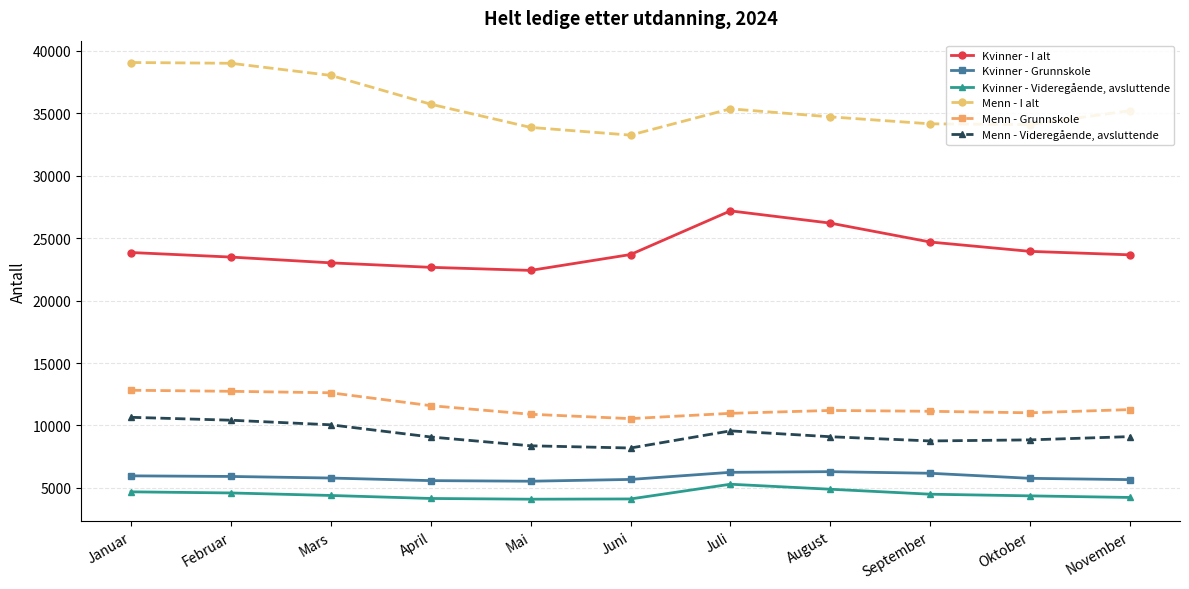

What is the approximate value of Kvinner - I alt at September, to the nearest 10?

24700